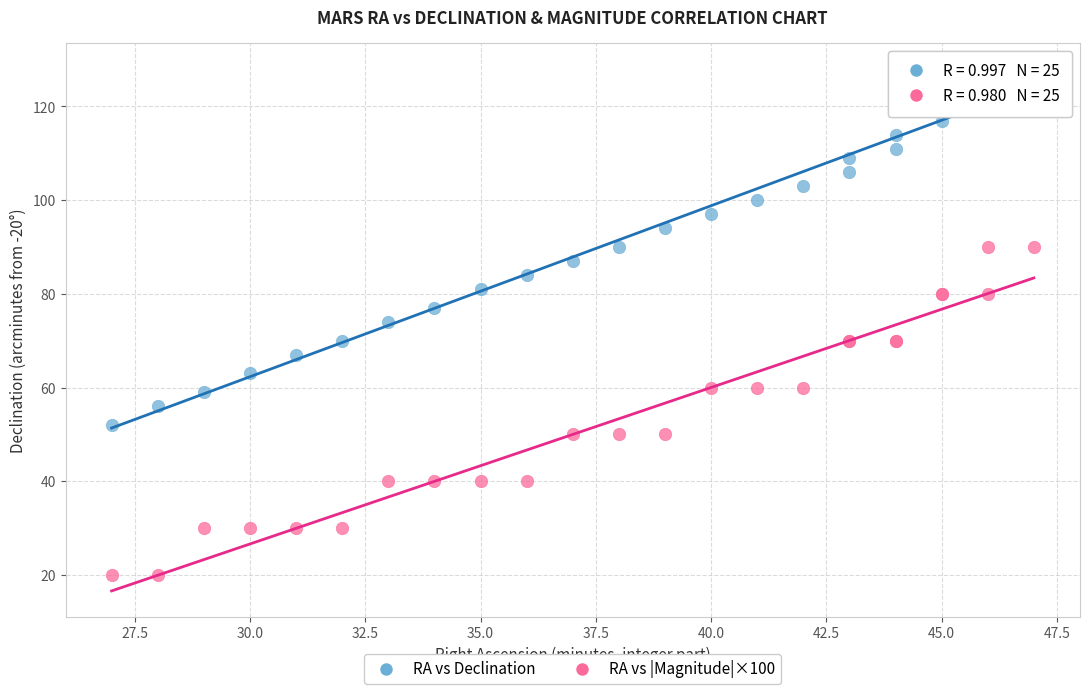

Which series has the largest Y range (max minus min)?

RA vs Declination